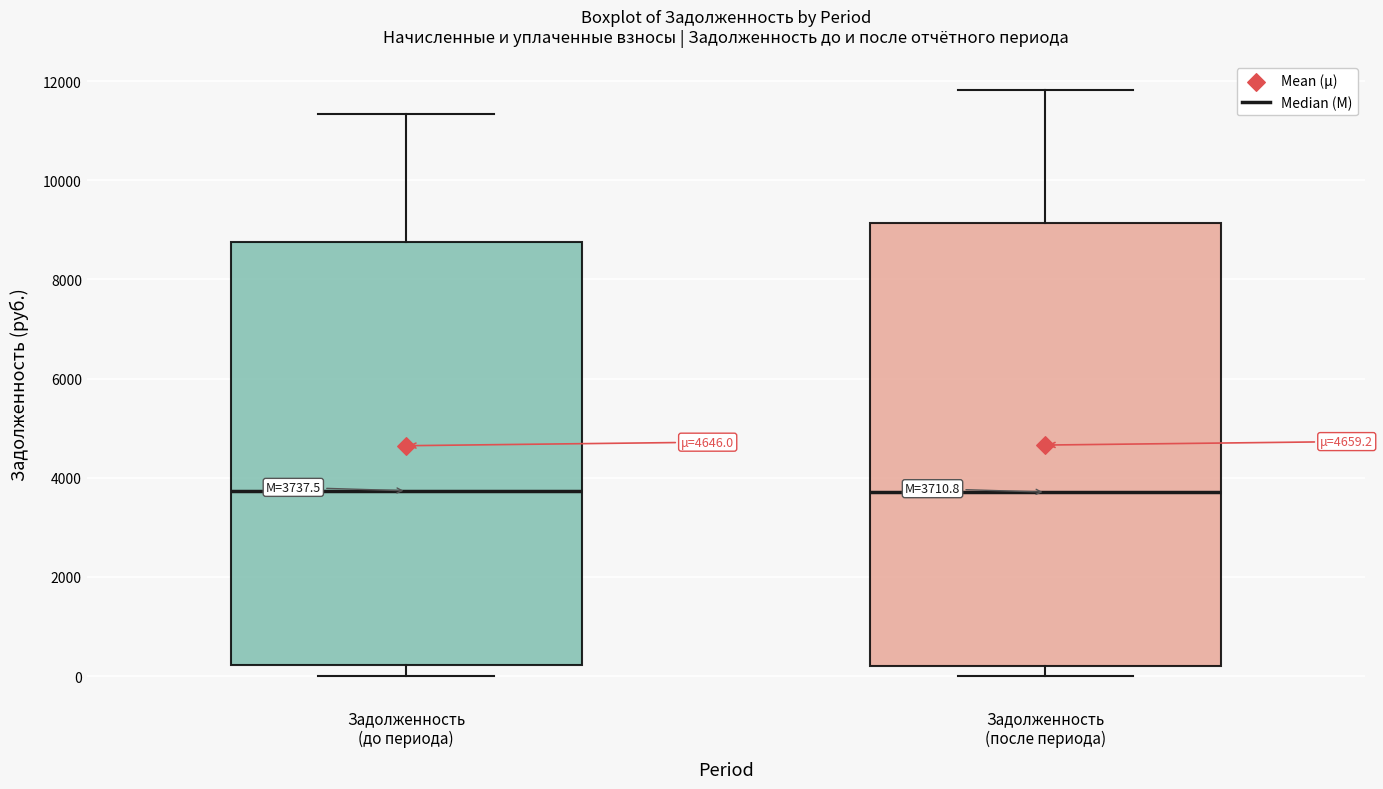

Which box is the tallest, from its lower edge to its upper edge?

Задолженность (после периода)